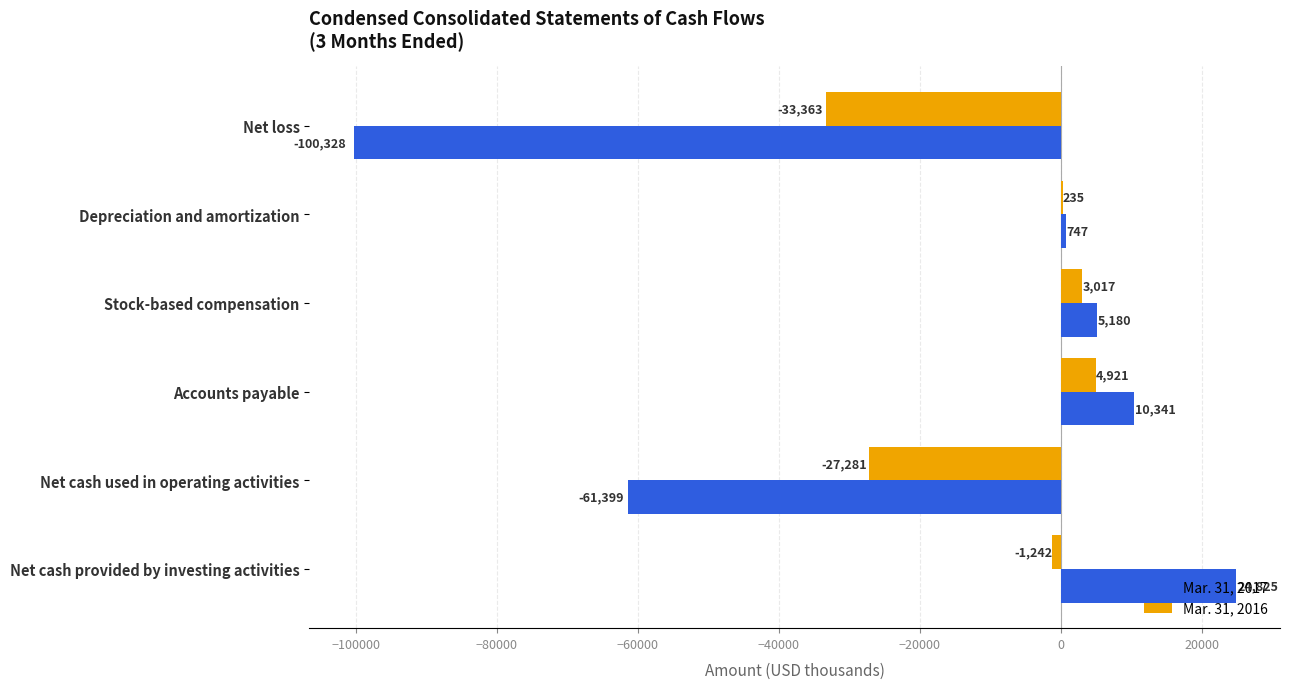

What is the highest value of the Mar. 31, 2017 series?

24825